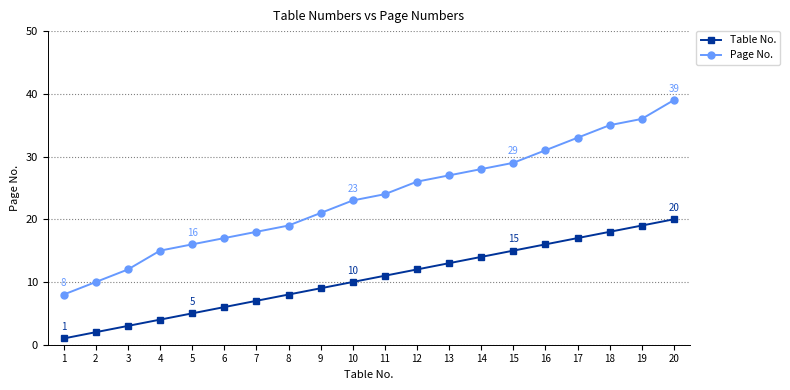

What are all the series names shown in the legend?

Table No., Page No.